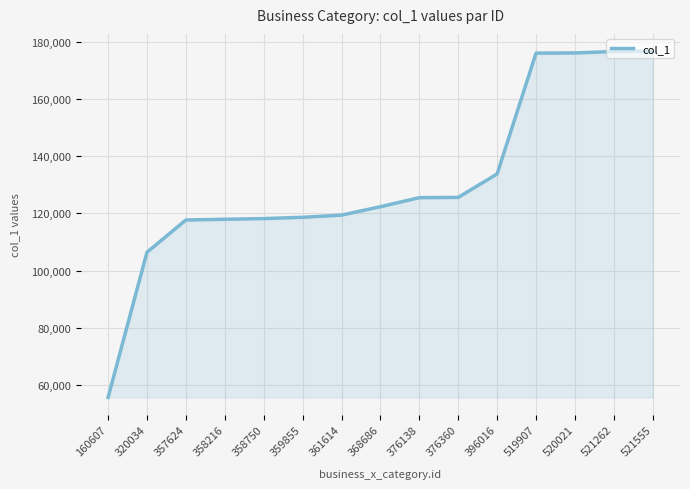

The value at 361614 is 187498. True or false?

False